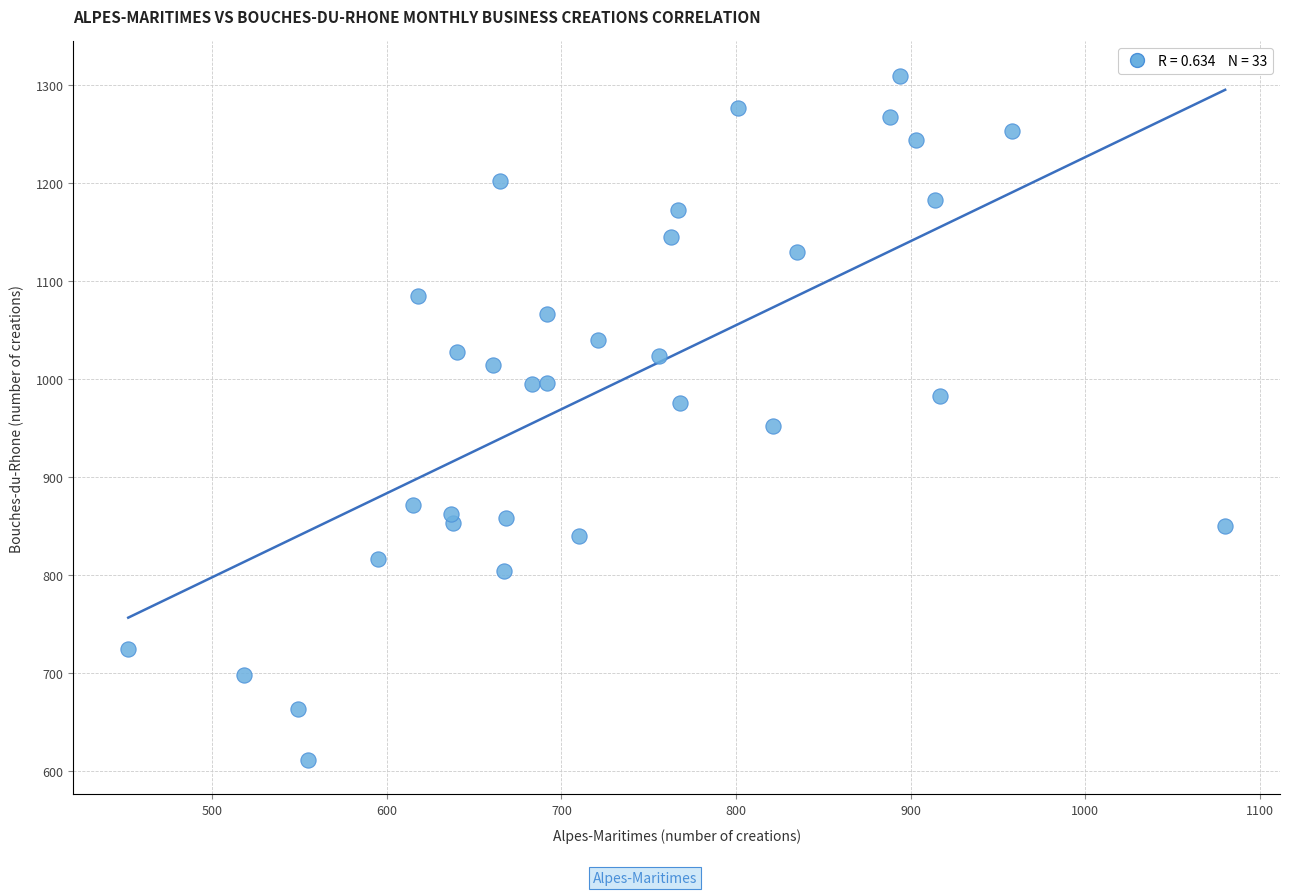

What Y value in the scatter plot is closest to 960?

952